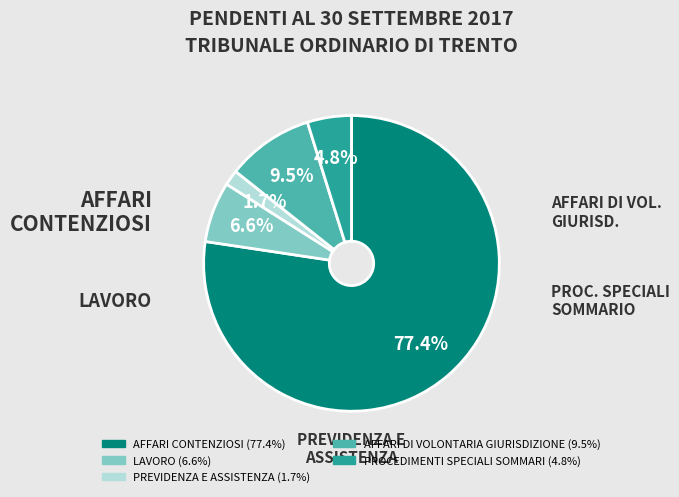

Which category has the smallest portion of the pie?

PREVIDENZA E ASSISTENZA